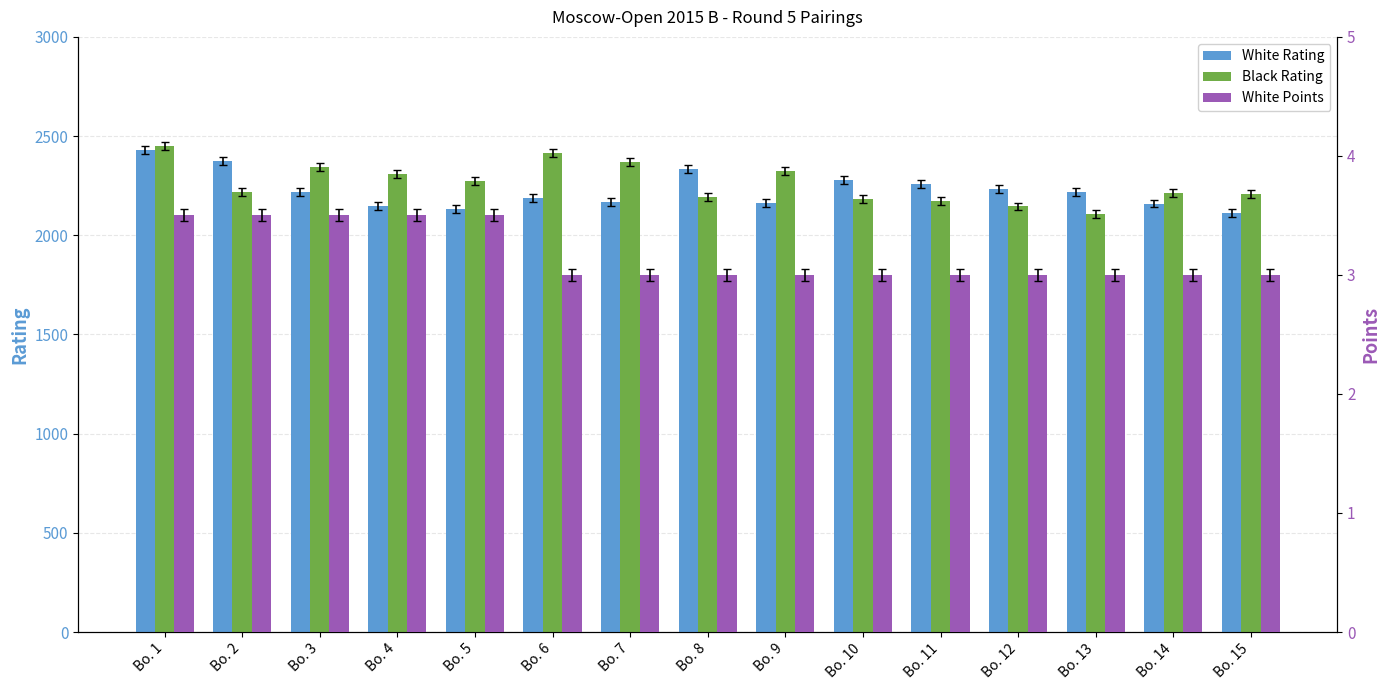

Is it true that White Rating equals 1180.7 at Bo. 10?

False